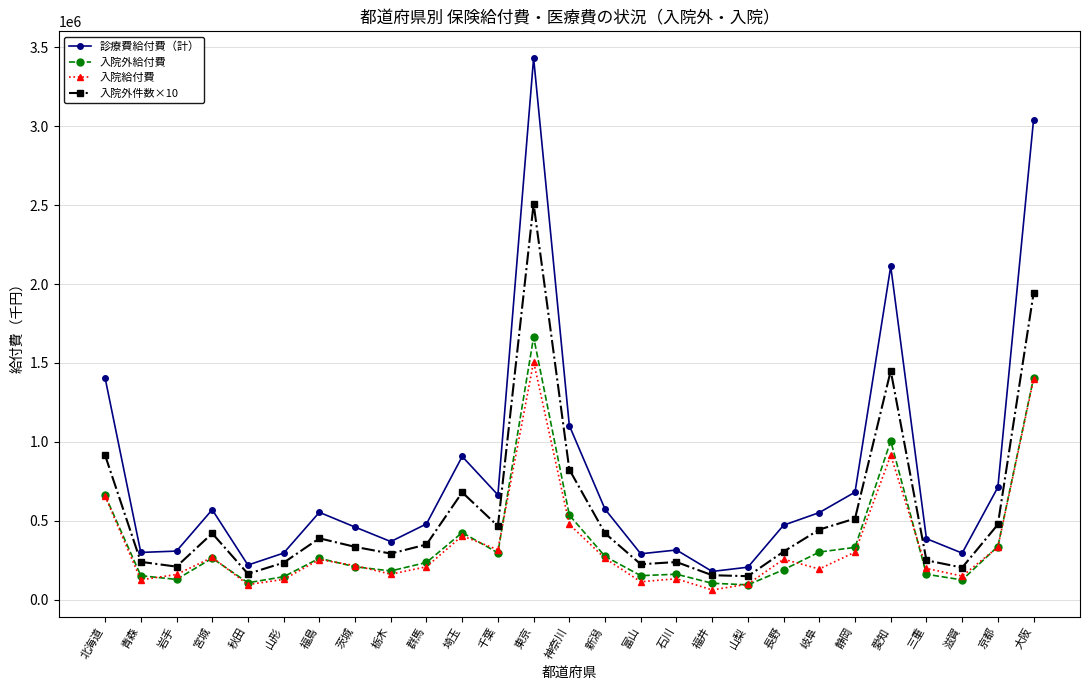

Which label corresponds to the smallest value in the chart?

福井